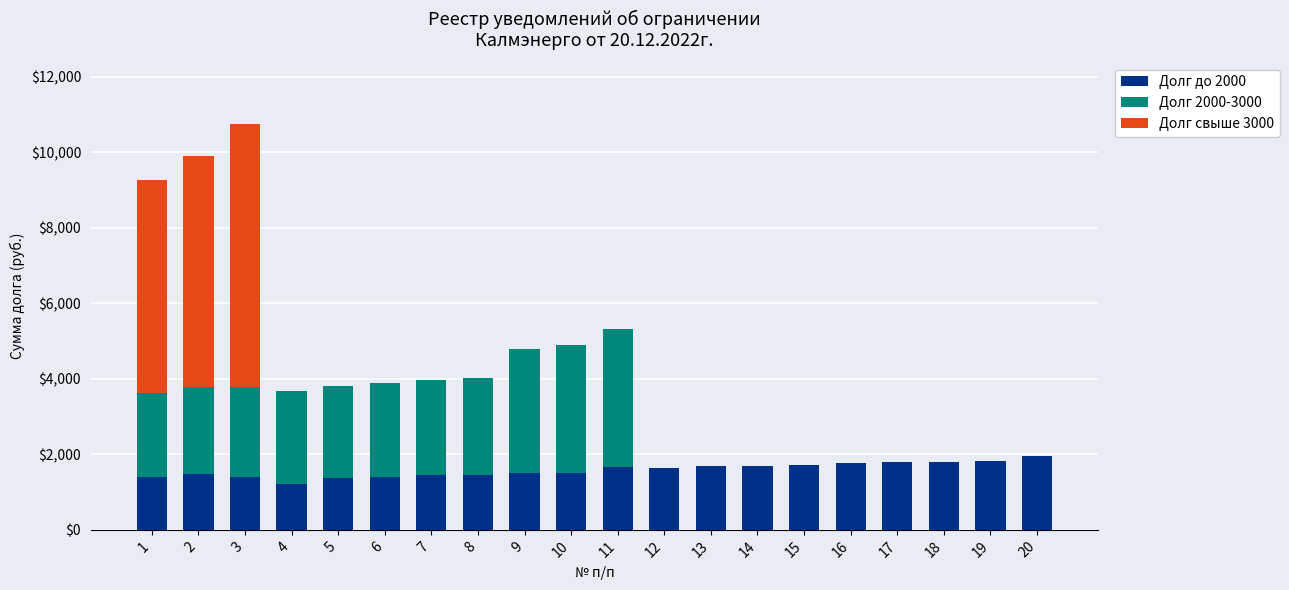

What is the maximum value for Долг до 2000?

1953.0